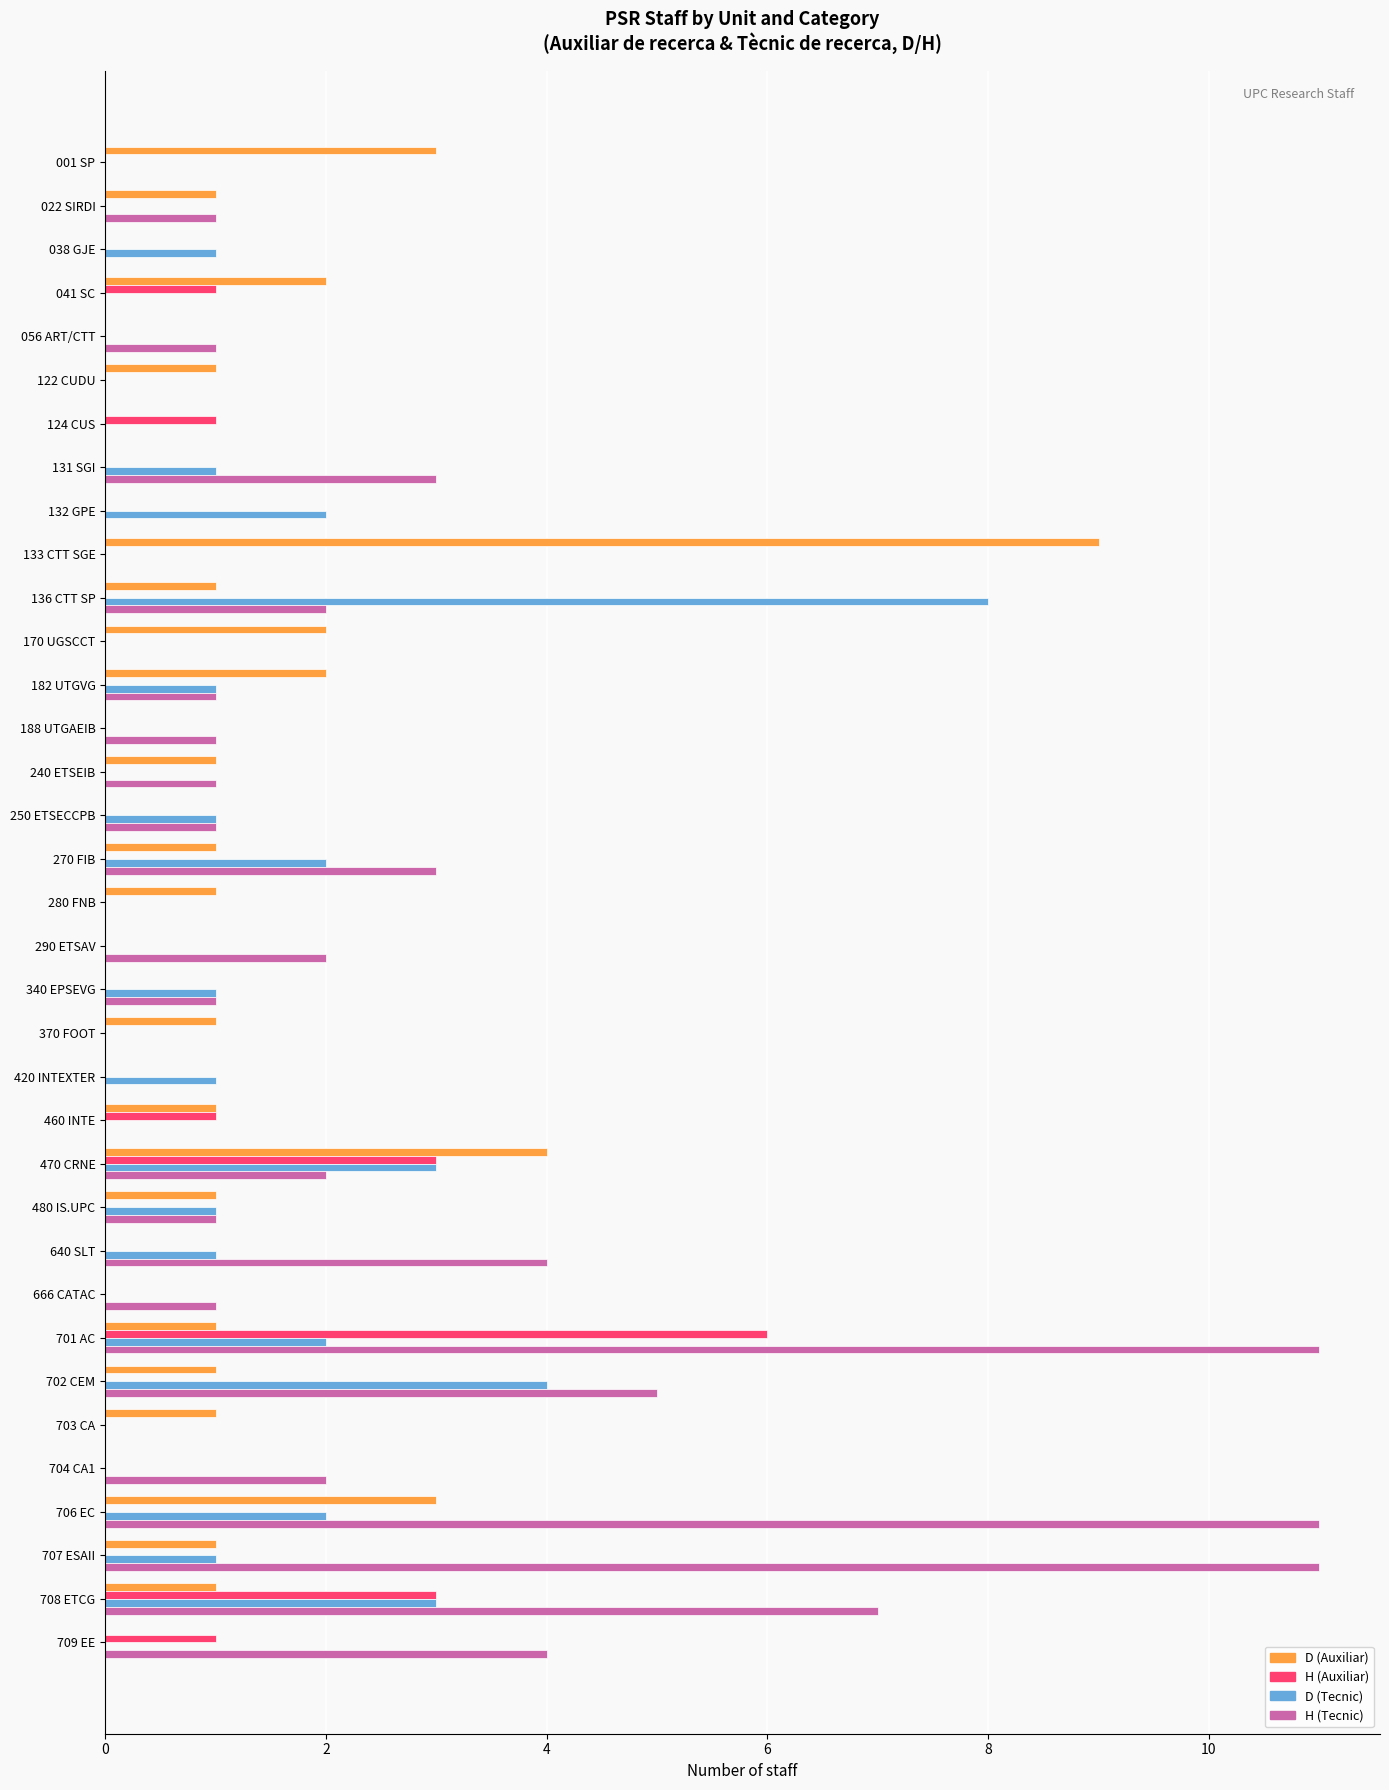

Which series changed the most between 124 CUS and 182 UTGVG?

D (Auxiliar)